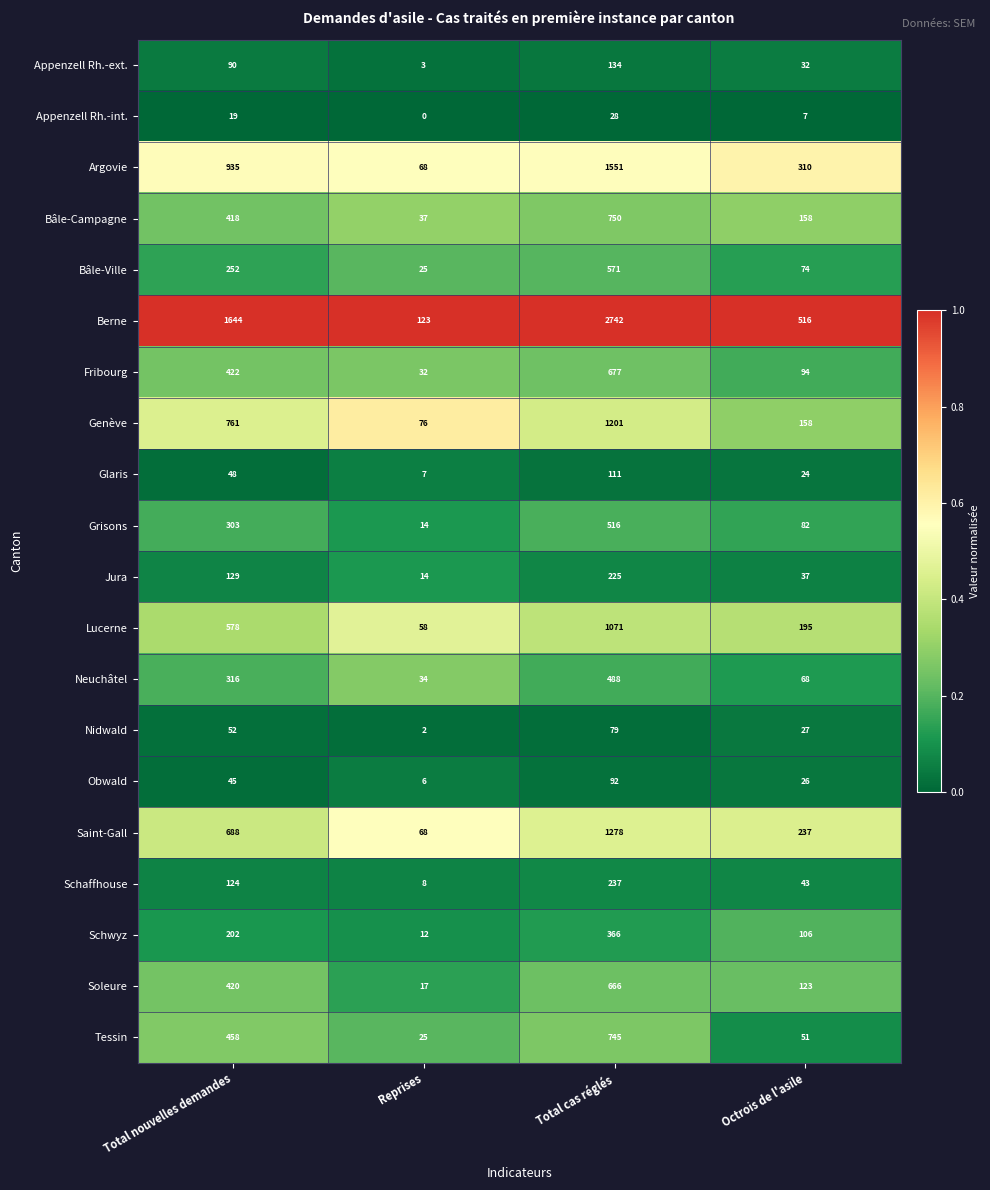

Rank the categories by Nidwald value from highest to lowest.

Total cas réglés, Total nouvelles demandes, Octrois de l'asile, Reprises